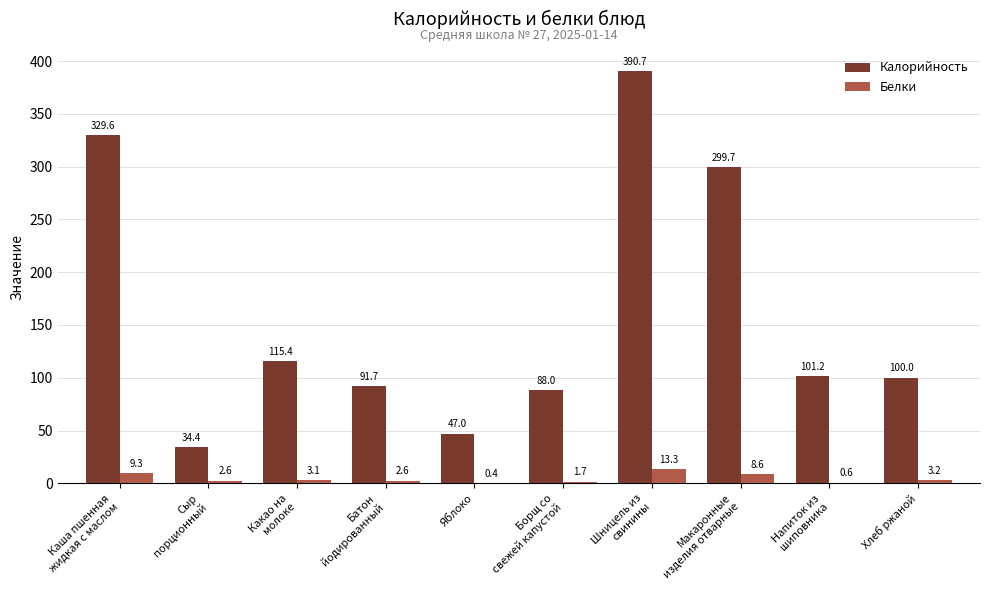

What is the greatest value displayed?

390.7